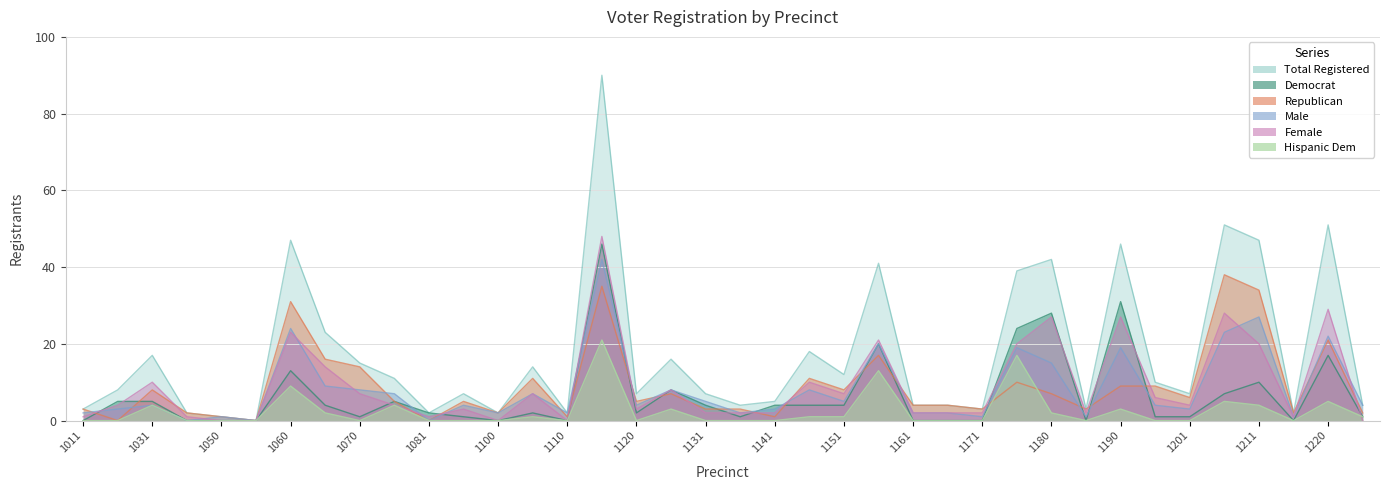

How many positive values does the dem series have?

27